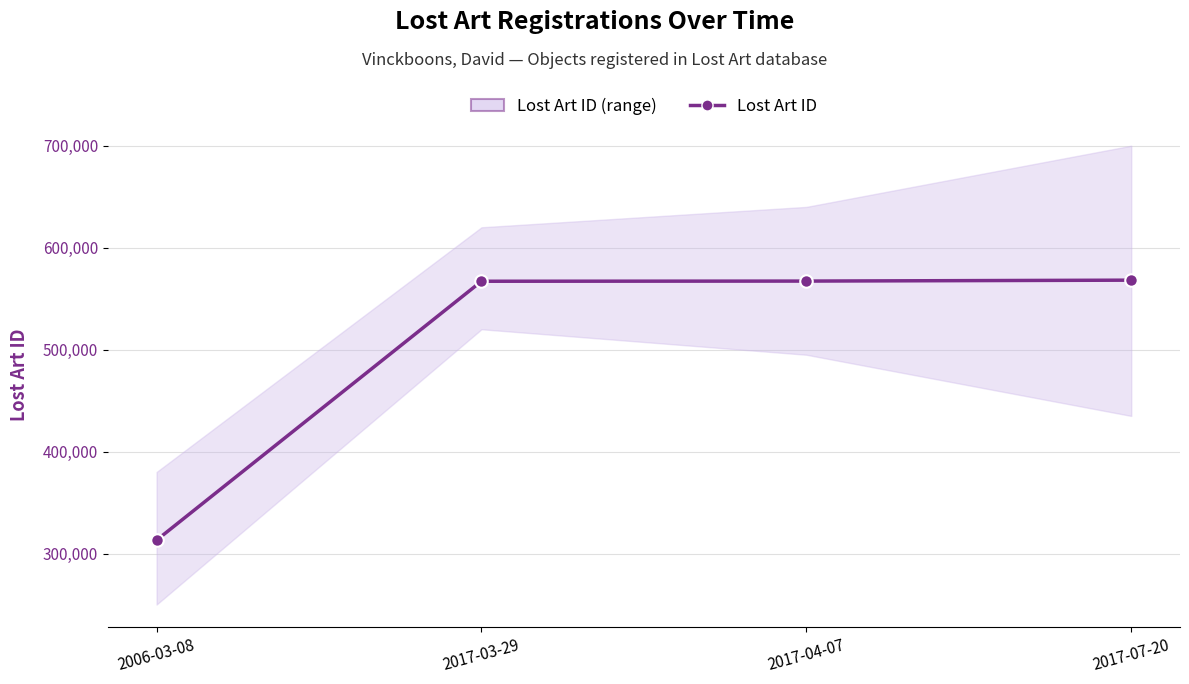

True or false: the data has more than 0 interior local peaks.

False